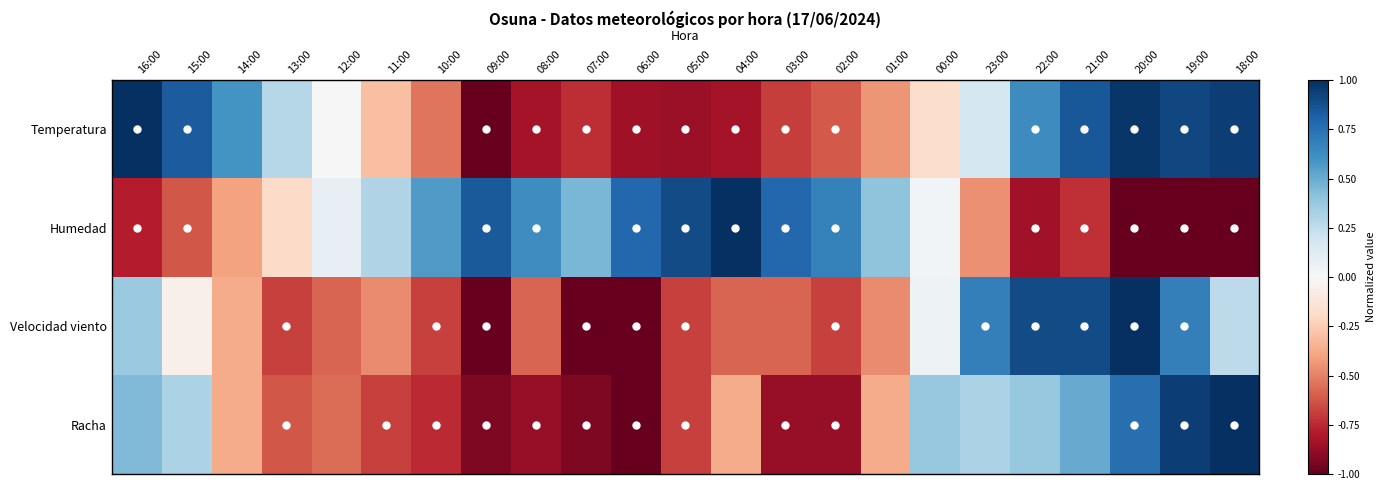

What is the maximum value shown in the chart?

1.0